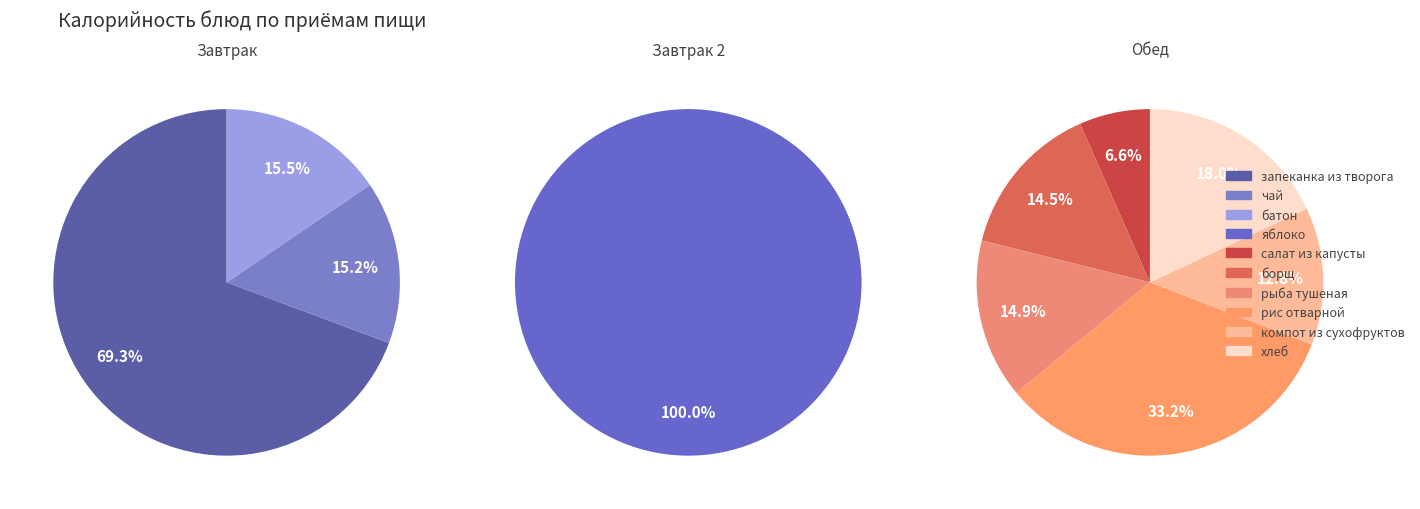

Is the sum of салат из капусты and борщ greater than half?

No